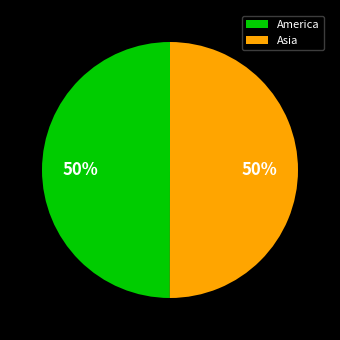

How many slices are in this pie chart?

2